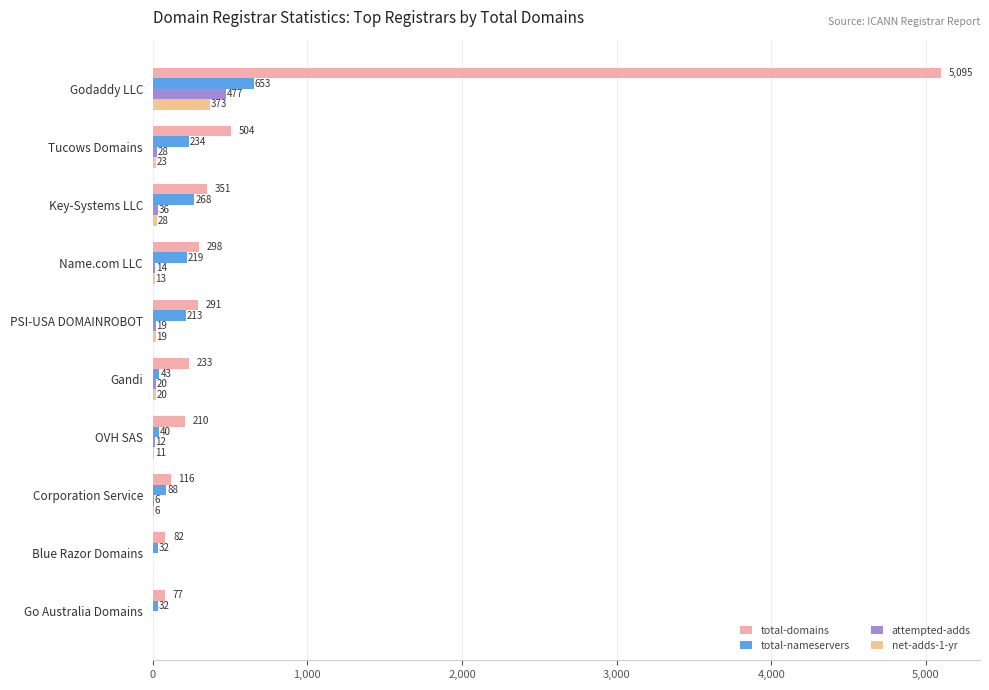

How many data points does each series have?

10